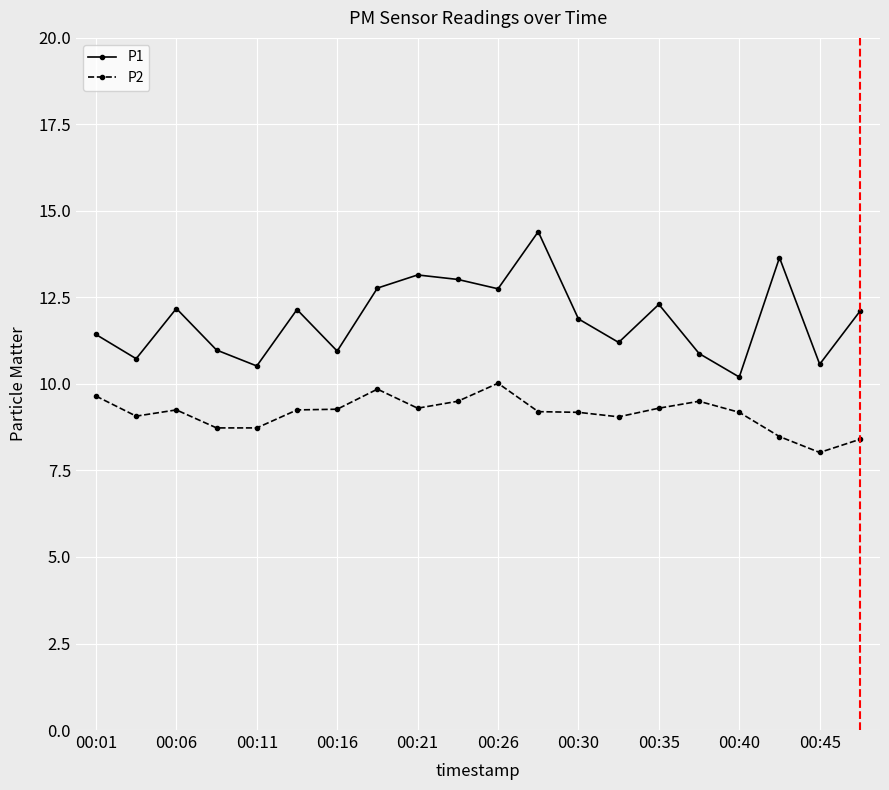

Which series has the largest range (max minus min)?

P1